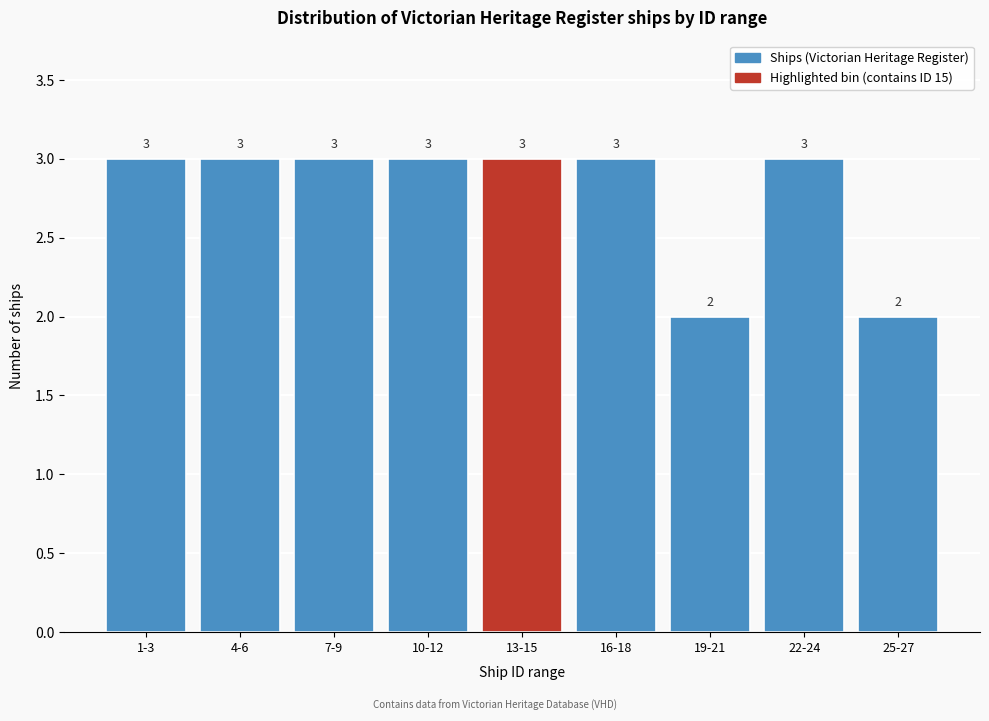

Reading left to right, what are all the values shown in this chart?

3	3	3	3	3	3	2	3	2